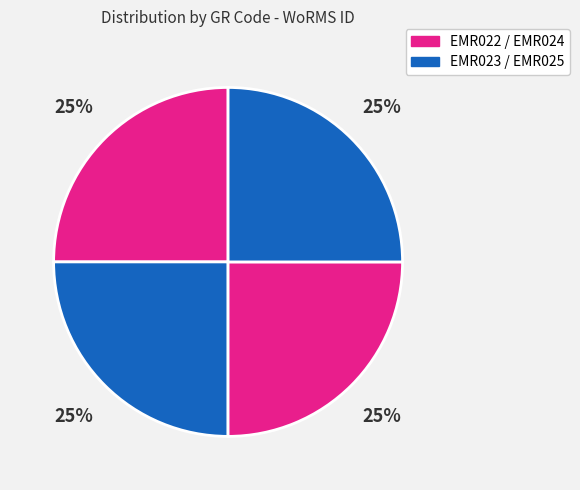

What is the smallest slice in the pie chart?

EMR022